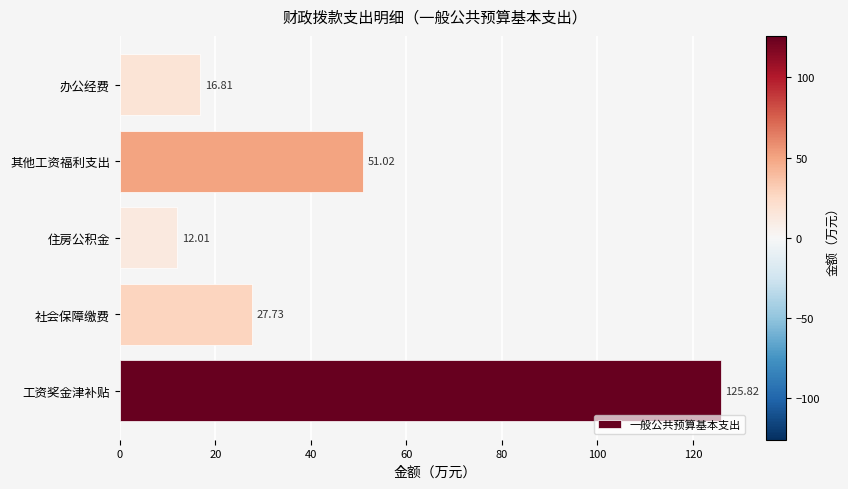

What is the difference between the maximum and minimum values?

113.8